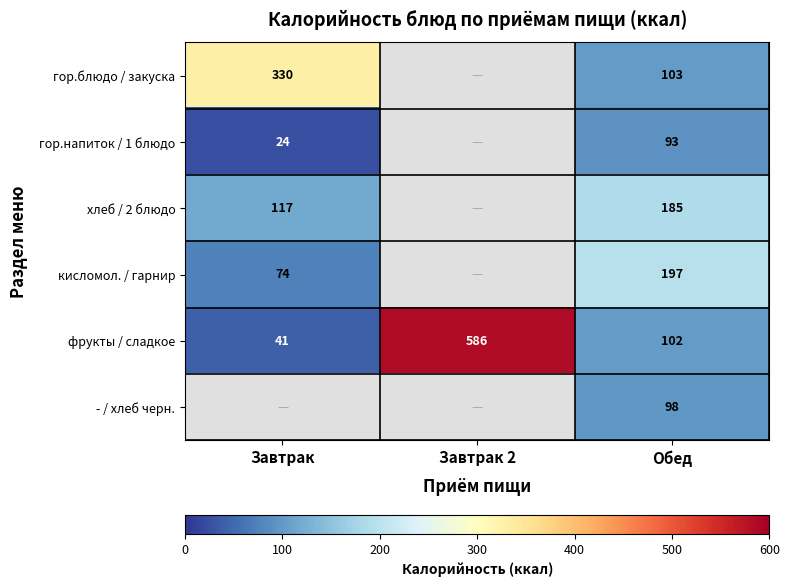

At which category is the sum across all series the highest?

Обед